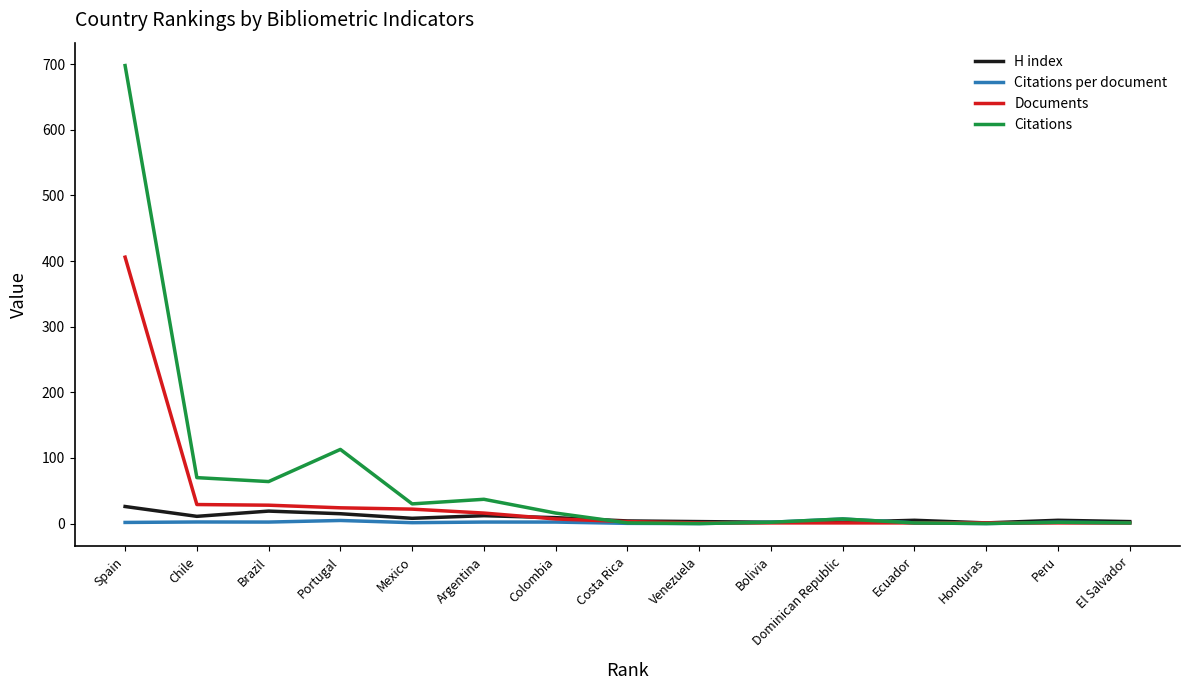

What position from the left is Portugal?

4